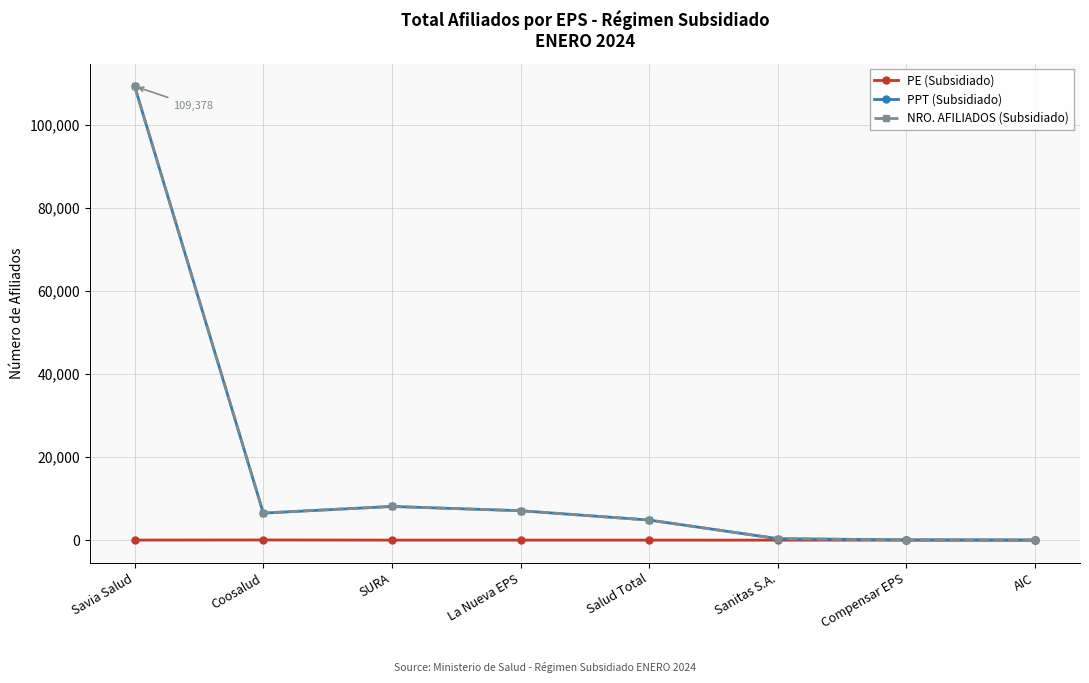

What is the label of the 3rd point from the left?

SURA